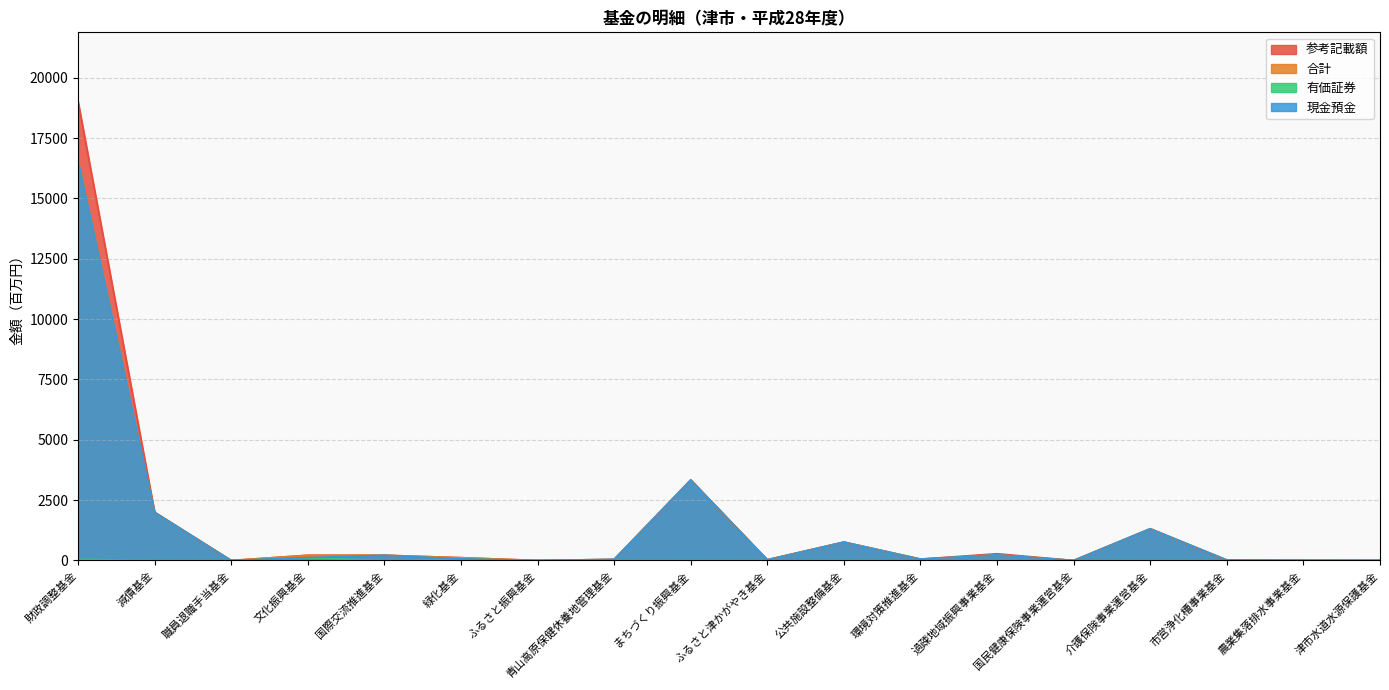

At which category is the sum across all series the highest?

財政調整基金